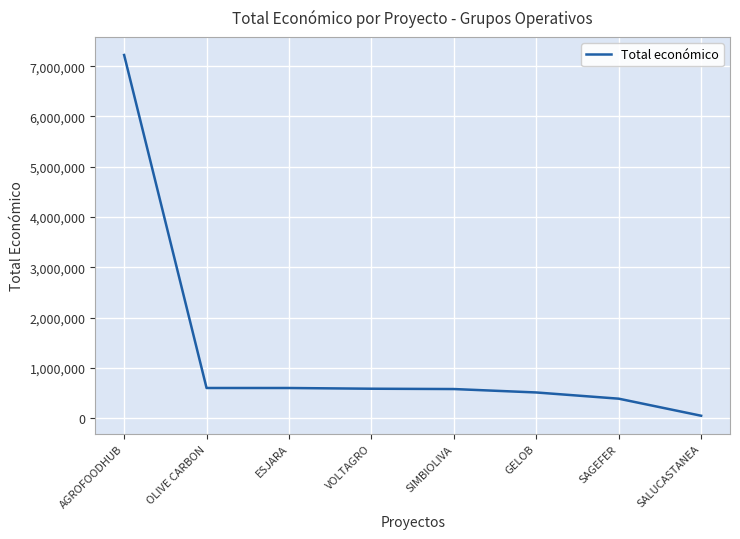

Between OLIVE CARBON and GELOB, which is larger?

OLIVE CARBON